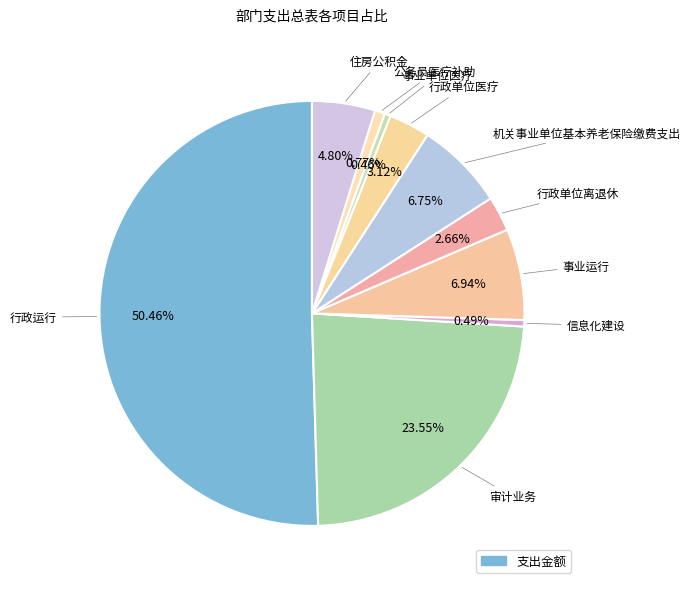

What is the ratio of the value at 事业单位医疗 to the value at 事业运行?

0.1